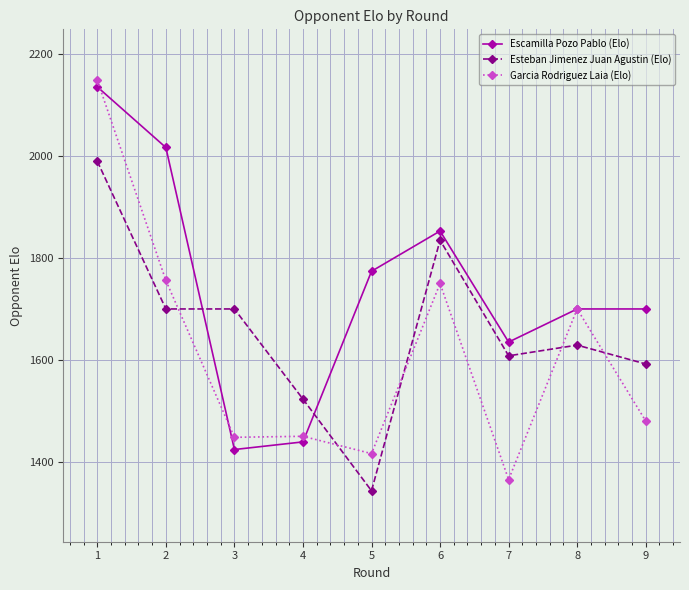

Where does the Esteban Jimenez Juan Agustin (Elo) series first go above 1629?

1